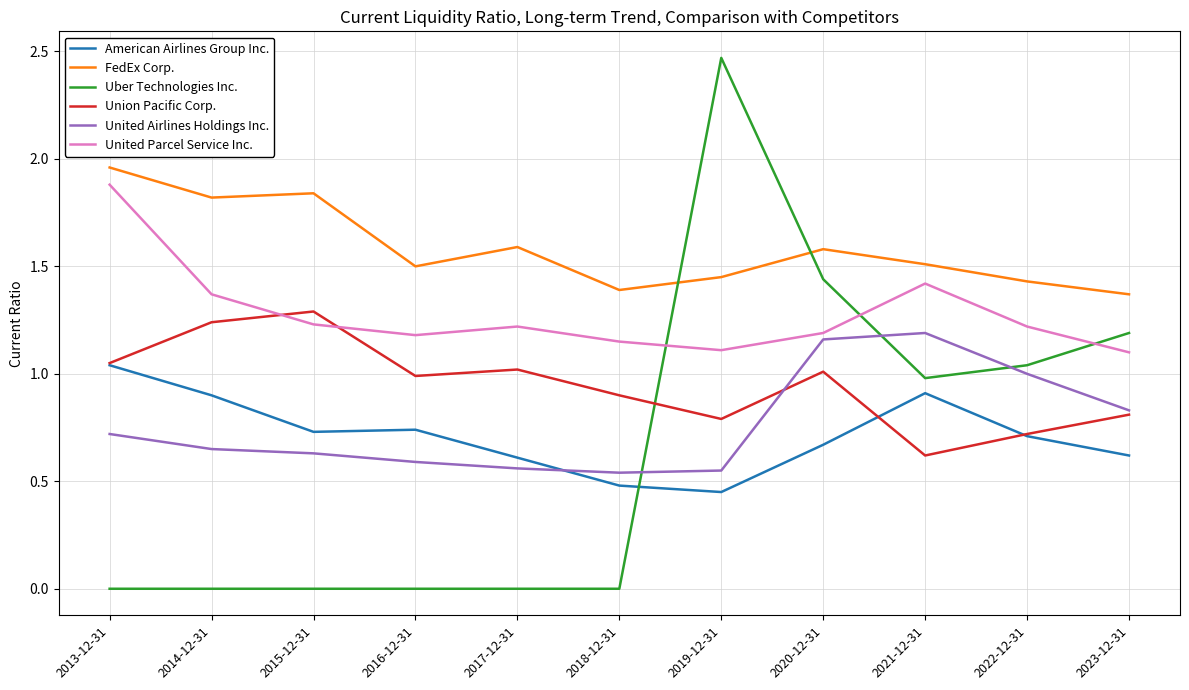

How many distinct data groups are displayed?

6